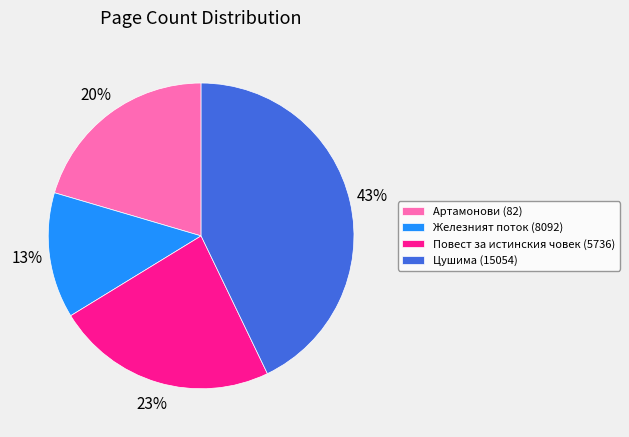

What is the ratio of the value at Артамонови (82) to the value at Железният поток (8092)?

1.5